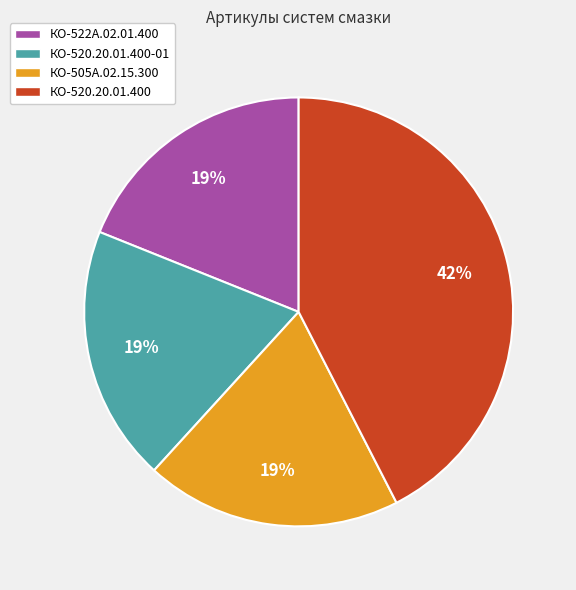

Count the number of slices in the pie.

4